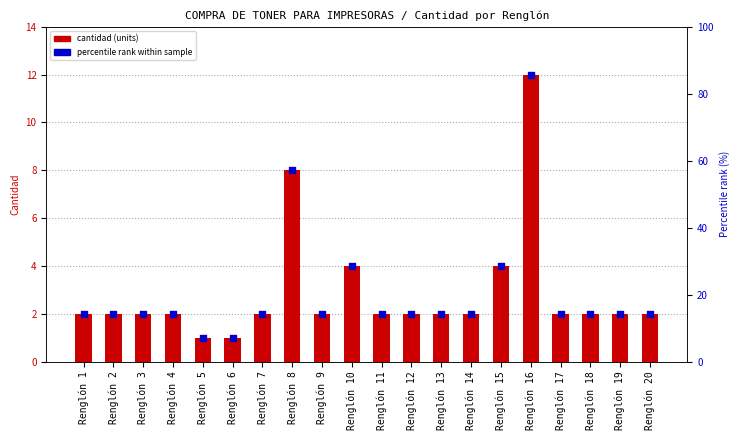

Which series contains the lowest Y value?

cantidad (units)